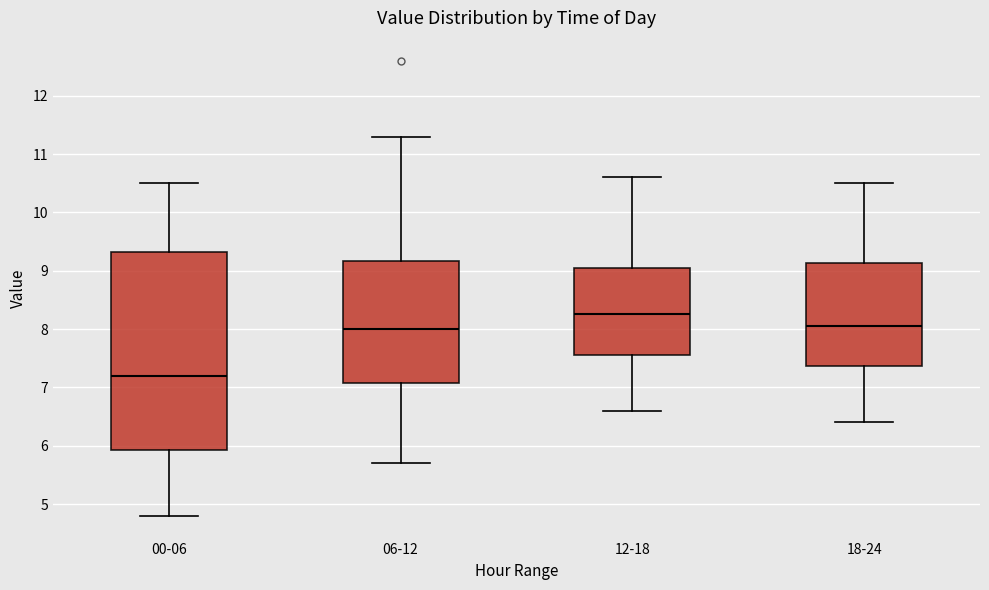

Reading left to right, transcribe this box plot: for each box, give where its median line is, the range the box spans, and where its two whiskers end, as read against the y-axis. The values are not printed on the chart, so give them approximately, as read against the axis.

00-06: median 7.2, box 5.9 to 9.3, whiskers 4.8 to 10.5
06-12: median 8.0, box 7.1 to 9.2, whiskers 5.7 to 11.3
12-18: median 8.3, box 7.6 to 9.1, whiskers 6.6 to 10.6
18-24: median 8.1, box 7.4 to 9.1, whiskers 6.4 to 10.5